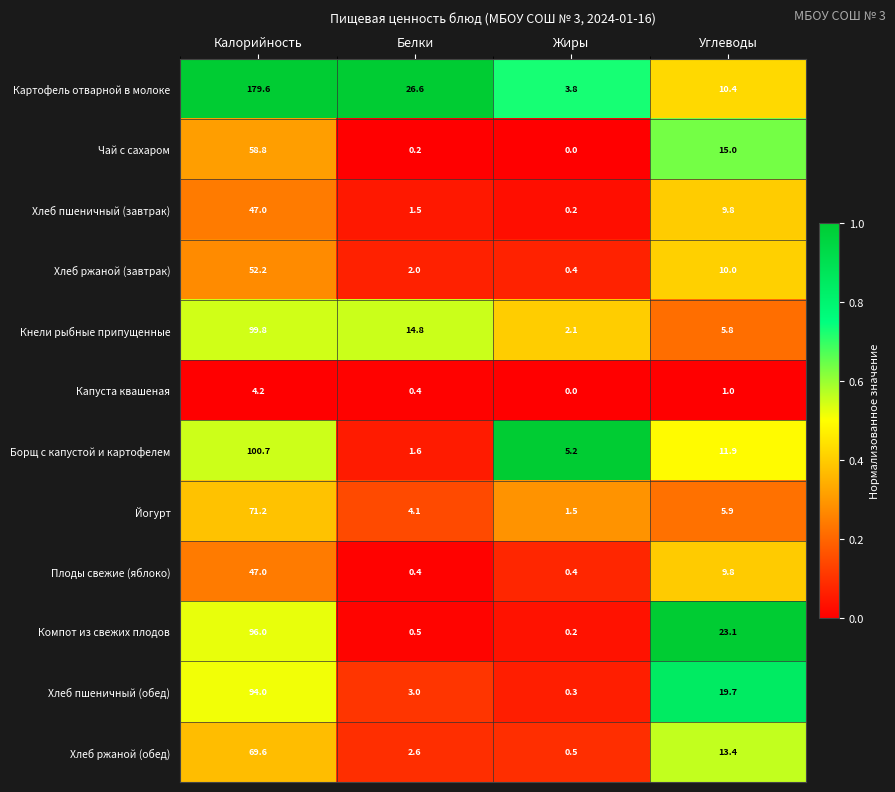

At which category does the chart reach its minimum across all series?

Жиры